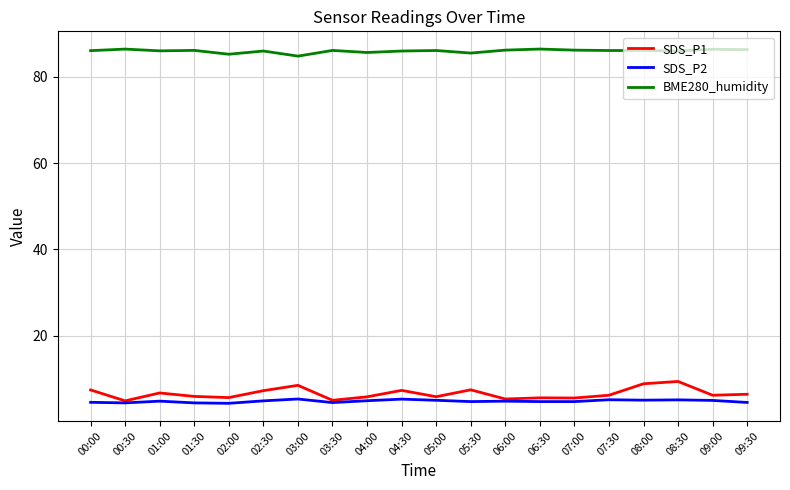

List the series in order of their peak value, lowest first.

SDS_P2, SDS_P1, BME280_humidity